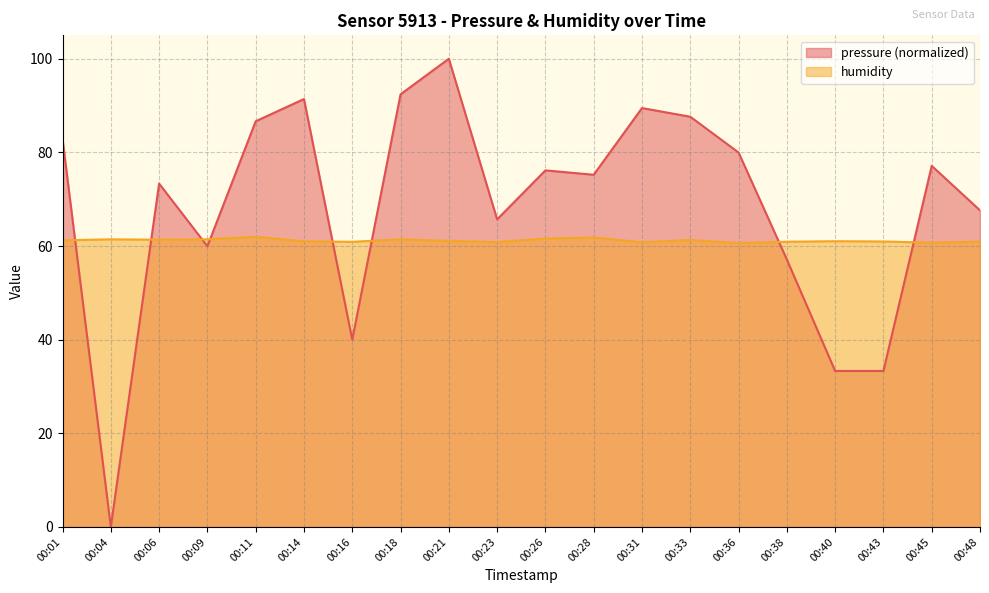

Where do humidity and pressure first cross each other?

00:01 and 00:04